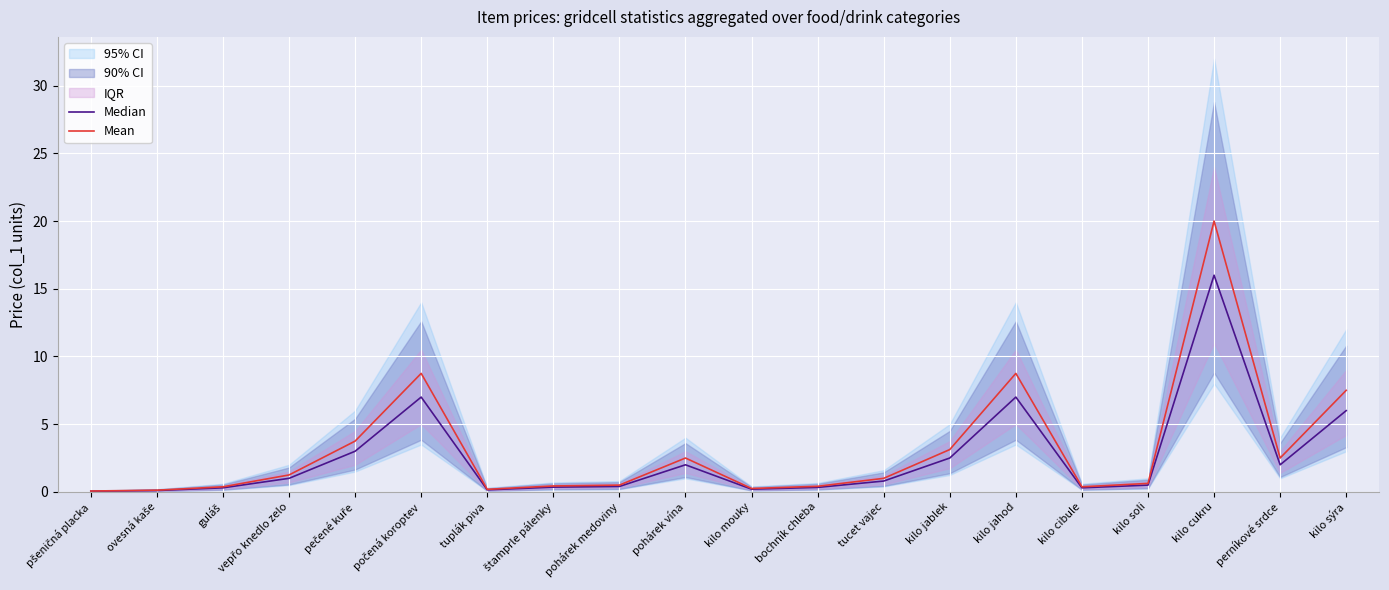

True or false: Median and Mean intersect in this chart.

False